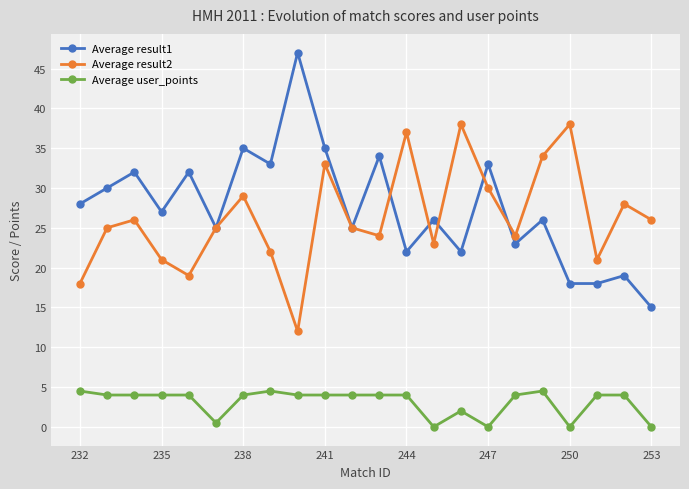

What is the value of the Average result1 point at the 16th from the left?

33.0